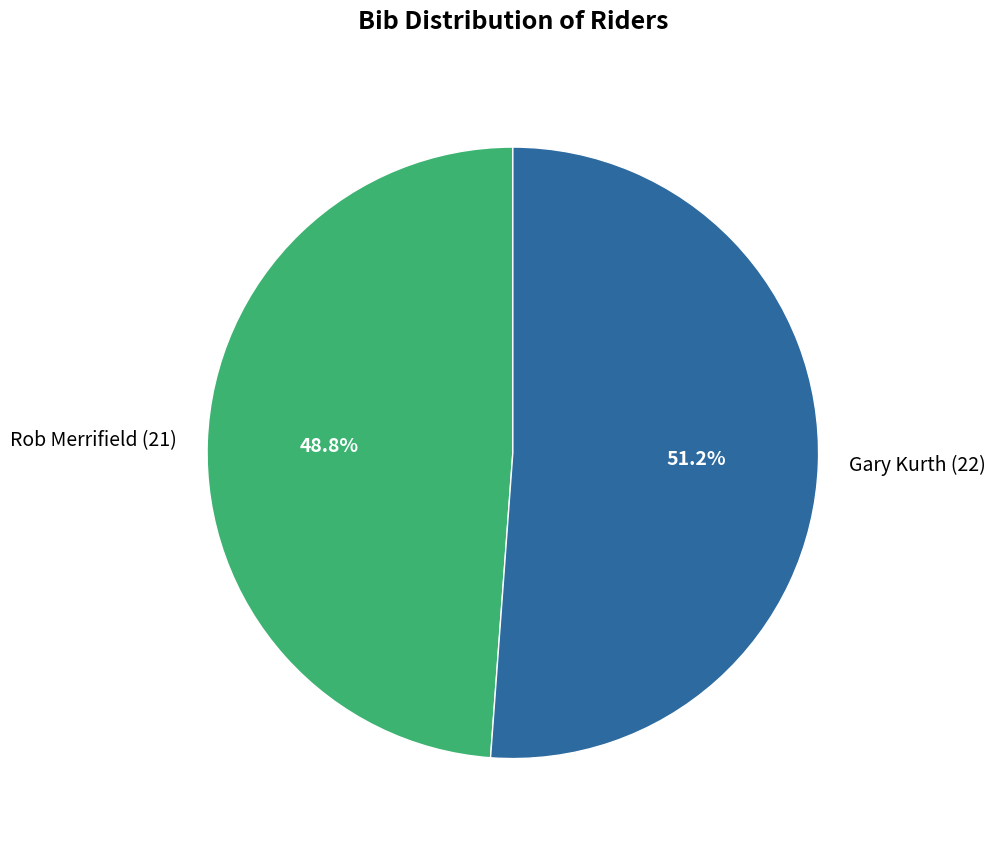

Combined, what portion of the pie is Rob Merrifield and Gary Kurth?

100.0%